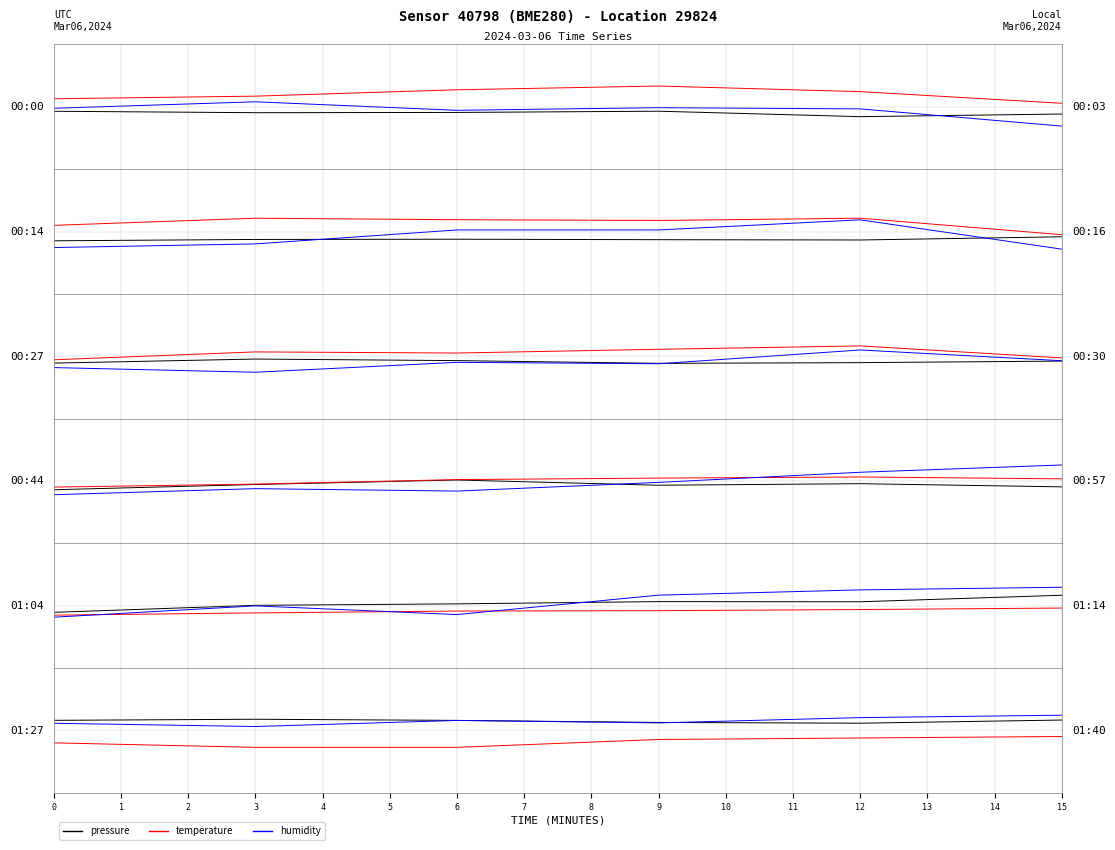

What is the lowest value of the humidity series?

-0.1